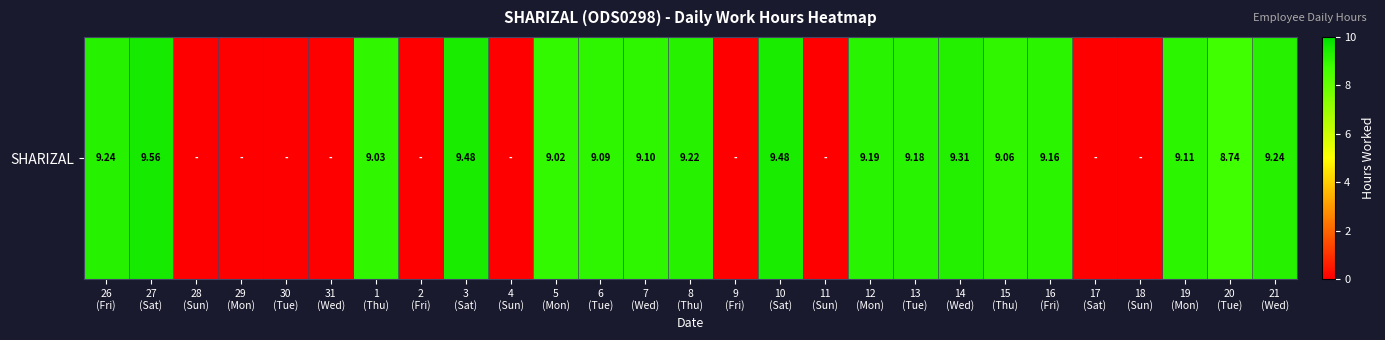

What is the sum of the values at 9
(Fri) and 12
(Mon)?

9.2